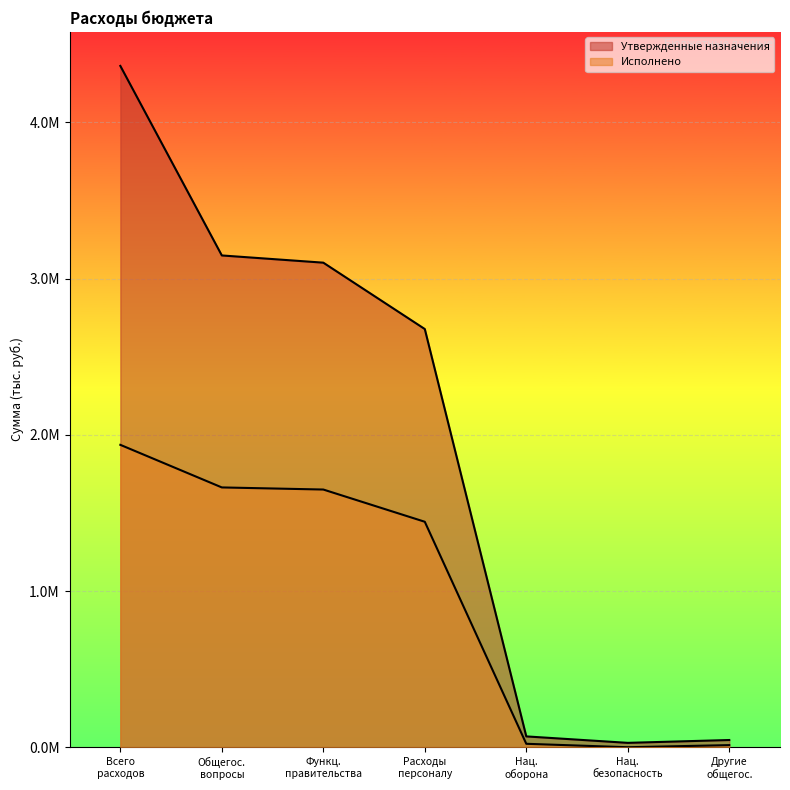

List the labels in order of Исполнено value, smallest first.

Нац. безопасность, Другие общегос., Нац. оборона, Расходы персоналу, Функц. правительства, Общегос. вопросы, Всего расходов